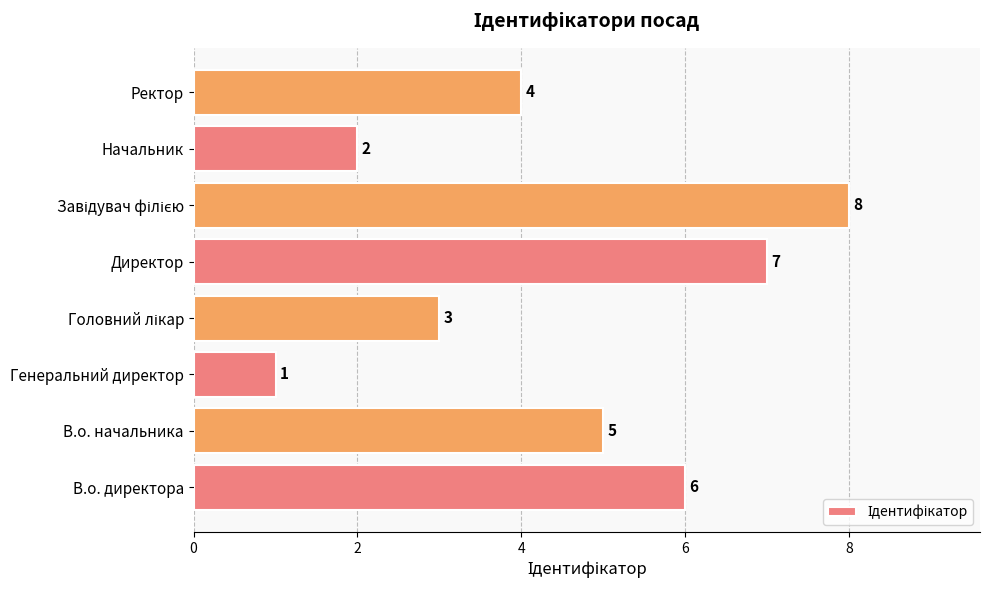

What is the maximum value shown in the chart?

8